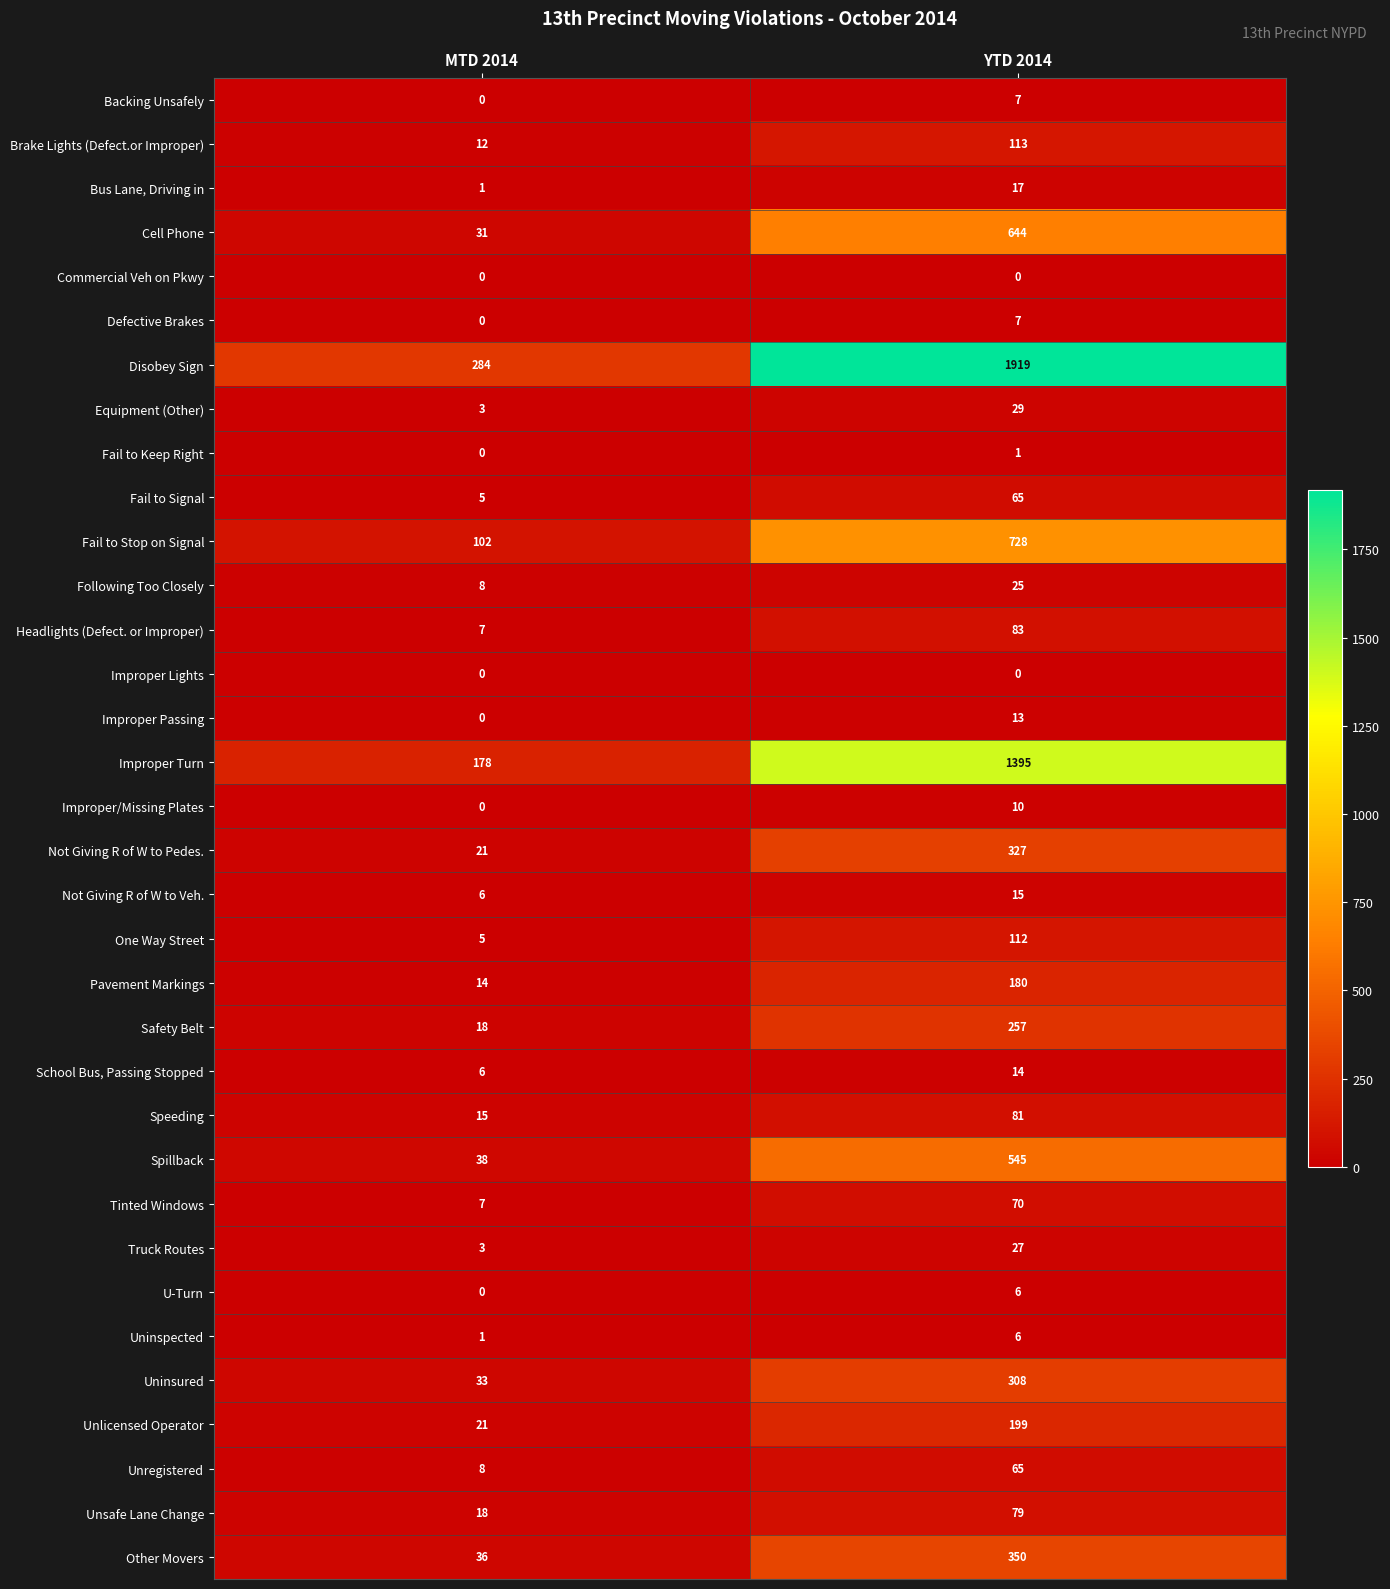

The Equipment (Other) series shows 29 at YTD 2014. True or false?

True